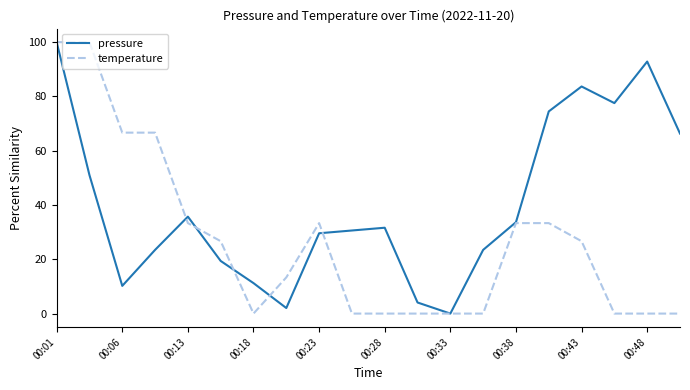

Rank the series by their average value, from highest to lowest.

pressure, temperature